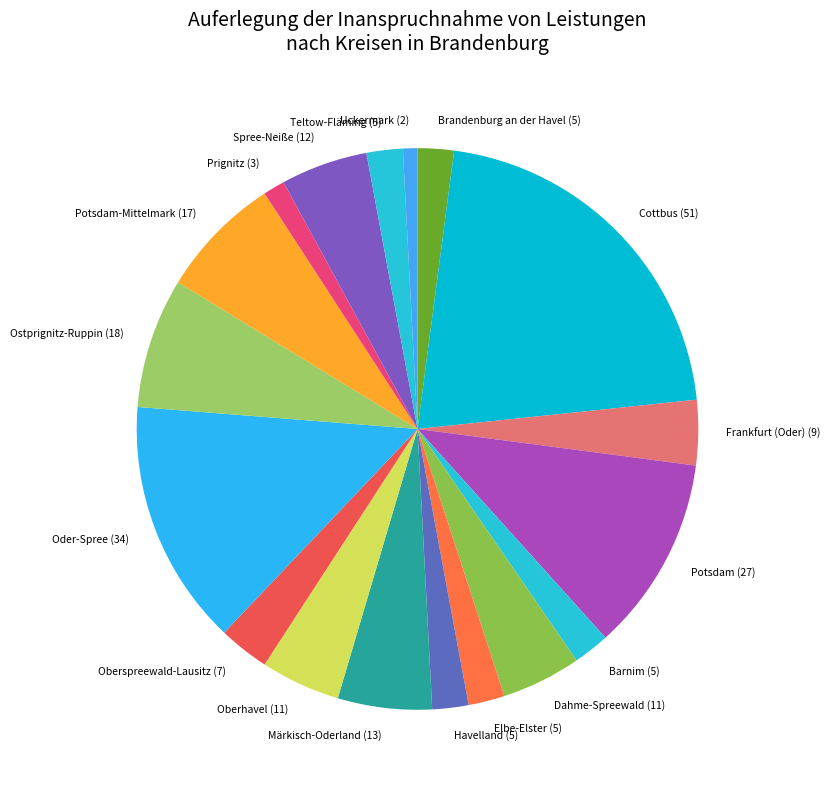

Approximately how many times larger is the value at Frankfurt (Oder) (9) compared to Ostprignitz-Ruppin (18)?

0.5